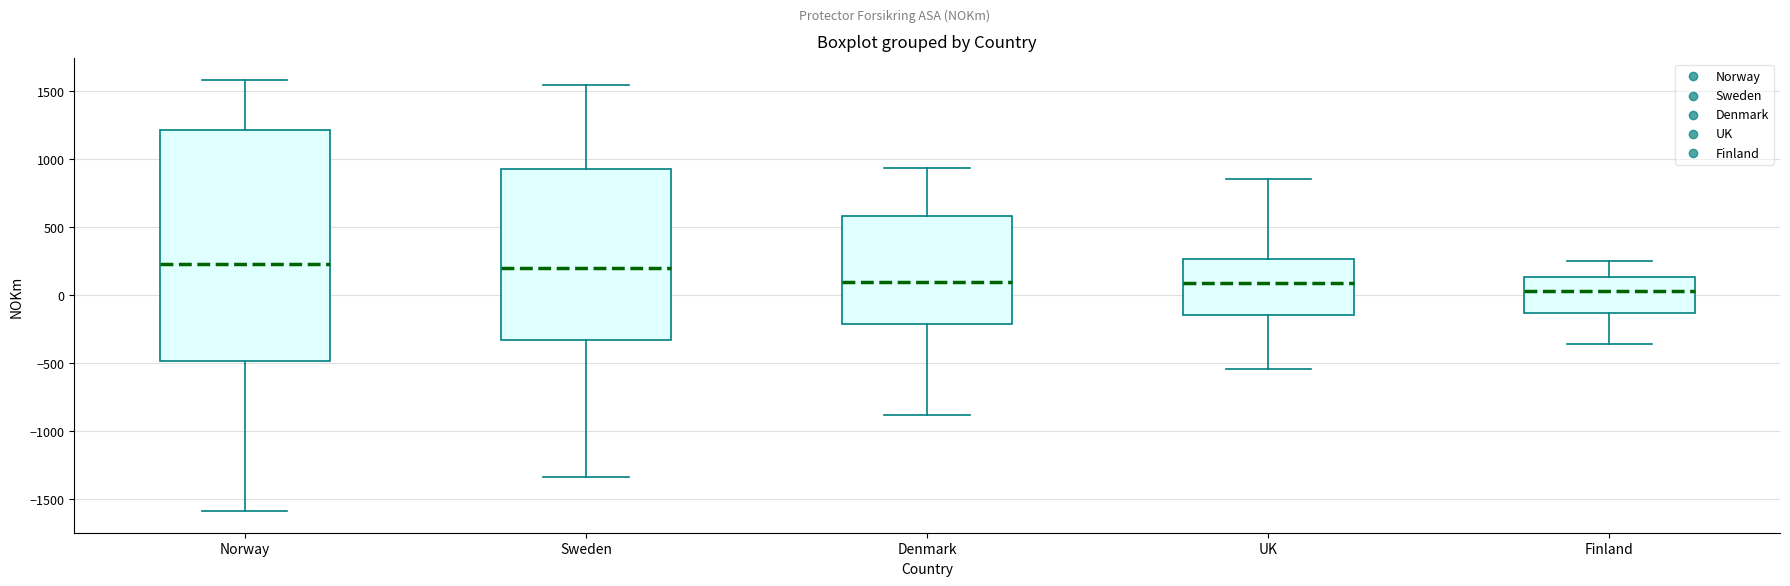

Which box has the lowest median line?

Finland